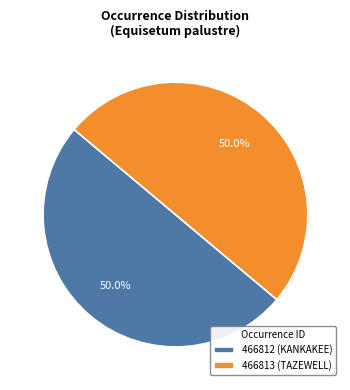

To the nearest percent, what percentage of the pie is 466813?

50%